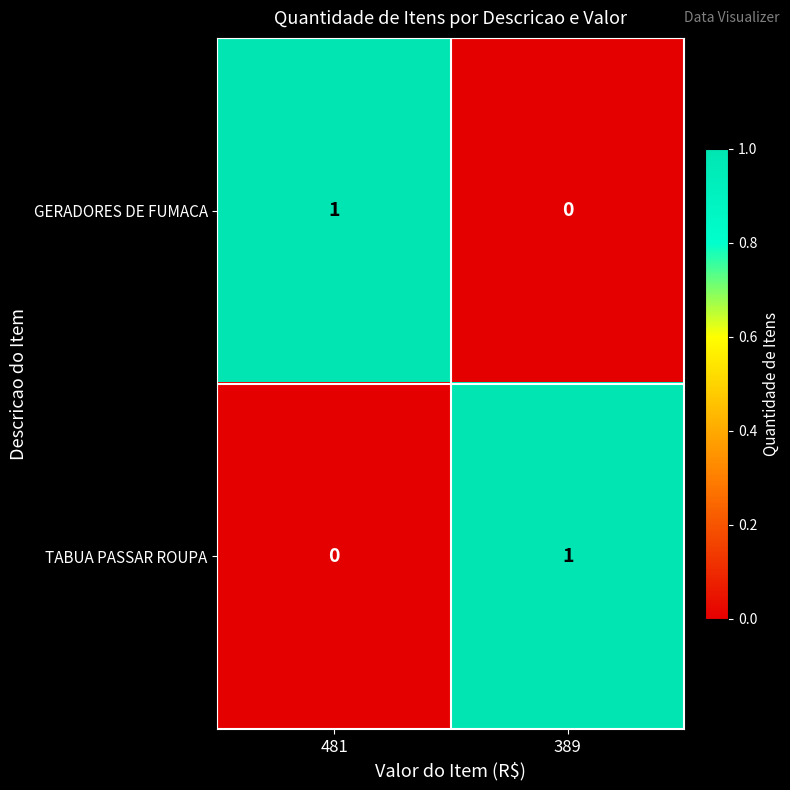

What is the spread (max minus min) of values at 389?

1